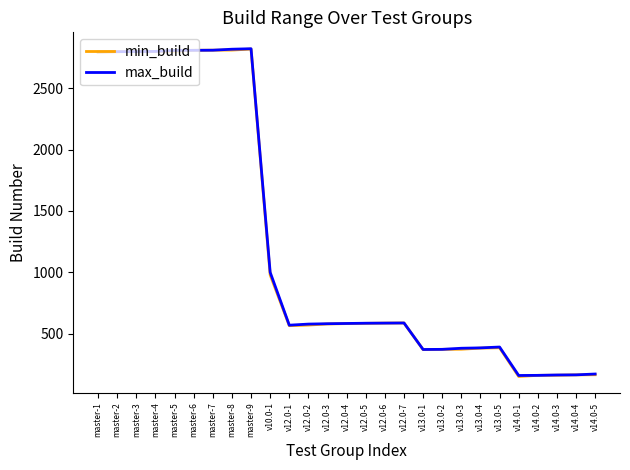

What is the spread (max minus min) of values at master-9?

3